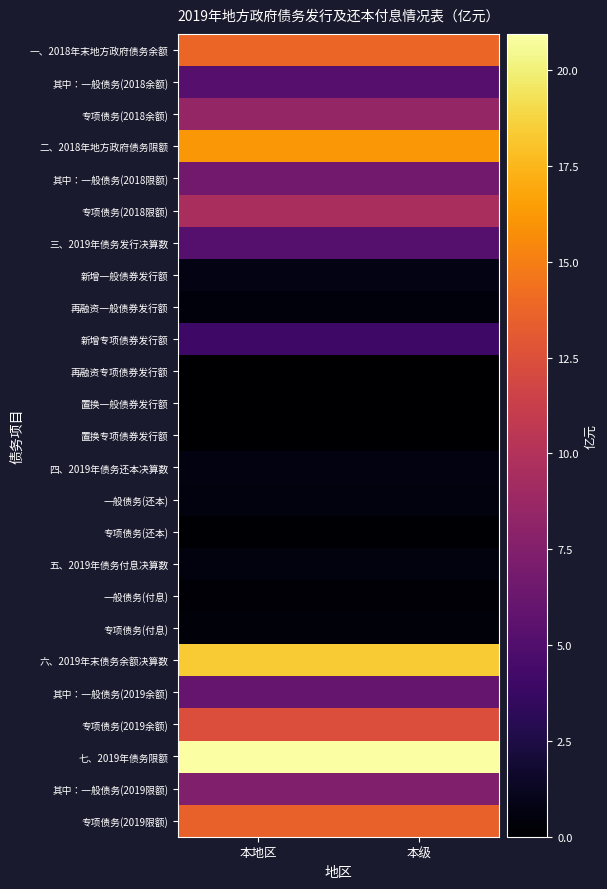

Rank the series at 本级 from highest to lowest value.

七、2019年债务限额, 六、2019年末债务余额决算数, 二、2018年地方政府债务限额, 一、2018年末地方政府债务余额, 专项债务(2019限额), 专项债务(2019余额), 专项债务(2018限额), 专项债务(2018余额), 其中：一般债务(2019限额), 其中：一般债务(2018限额), 其中：一般债务(2019余额), 其中：一般债务(2018余额), 三、2019年债务发行决算数, 新增专项债券发行额, 新增一般债券发行额, 四、2019年债务还本决算数, 五、2019年债务付息决算数, 一般债务(还本), 再融资一般债券发行额, 专项债务(付息), 一般债务(付息), 专项债务(还本), 再融资专项债券发行额, 置换一般债券发行额, 置换专项债券发行额